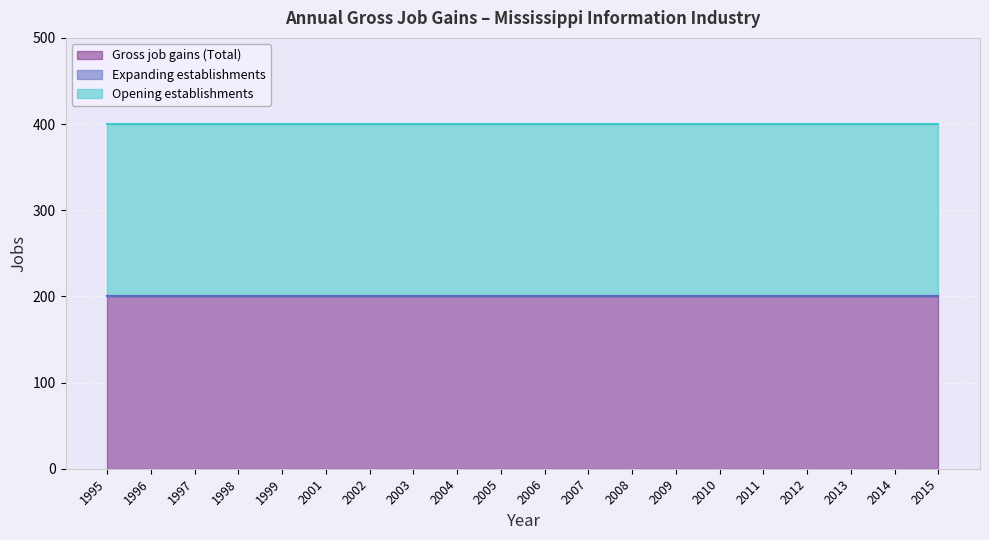

Count the number of categories in the chart.

20